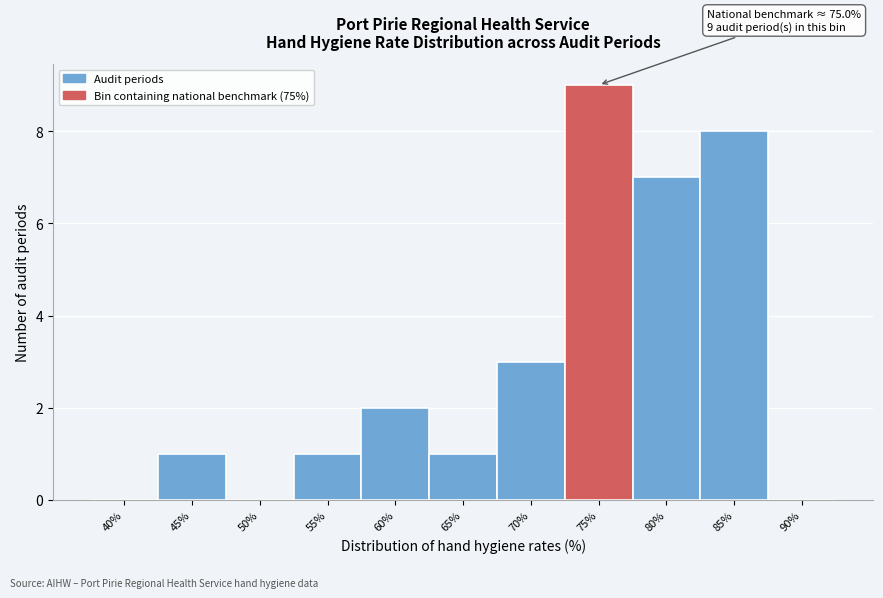

Reading left to right, extract all data points from this chart.

40%=0	45%=1	50%=0	55%=1	60%=2	65%=1	70%=3	75%=9	80%=7	85%=8	90%=0